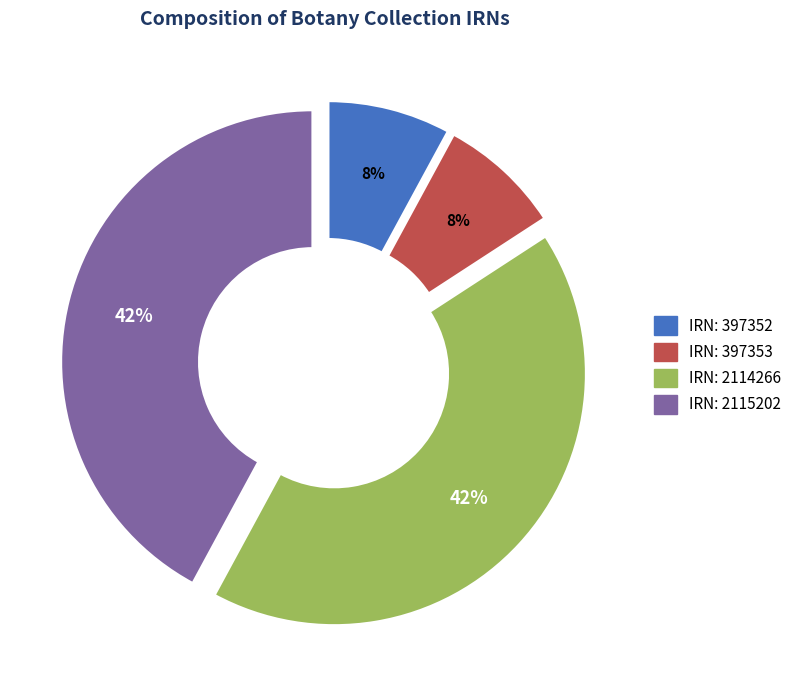

To the nearest percent, what is the difference between the largest and smallest slice percentages?

34%